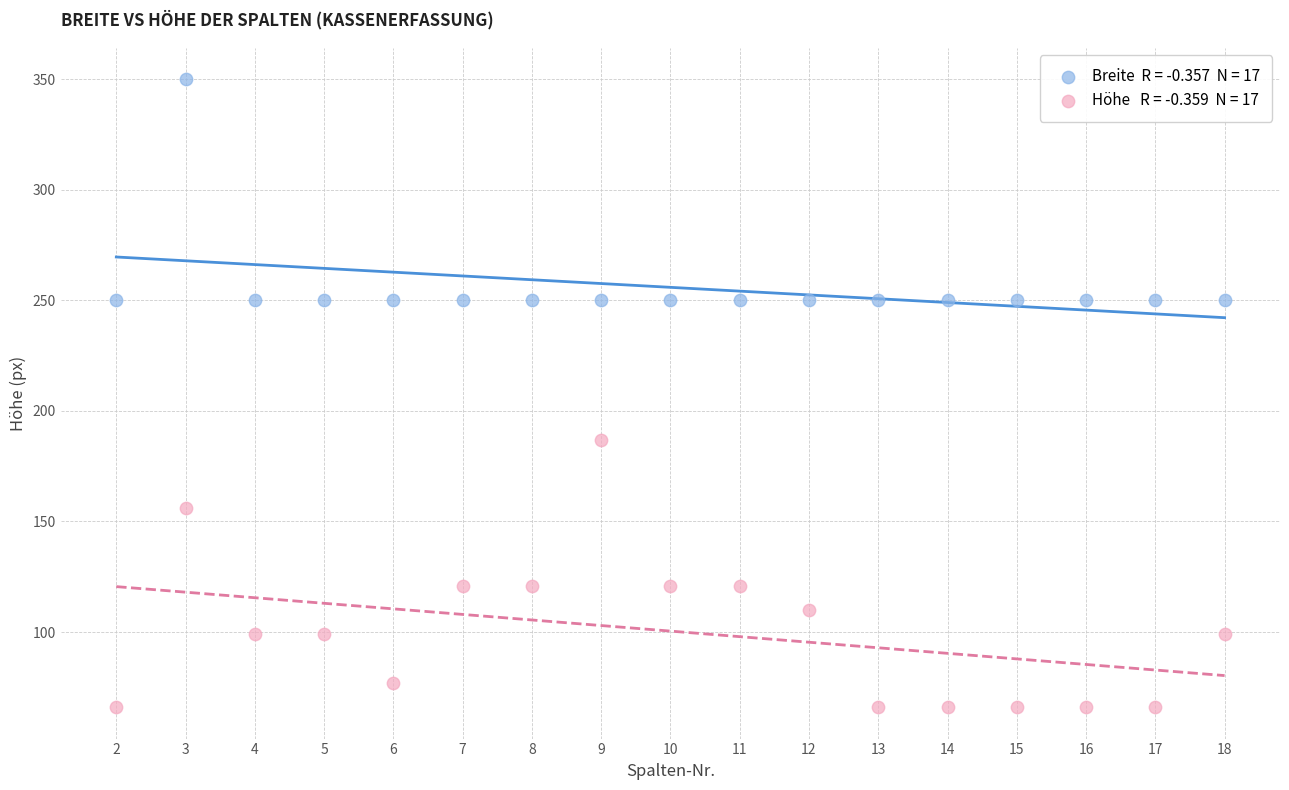

Across all data points, what is the range of Y values (max minus min)?

284